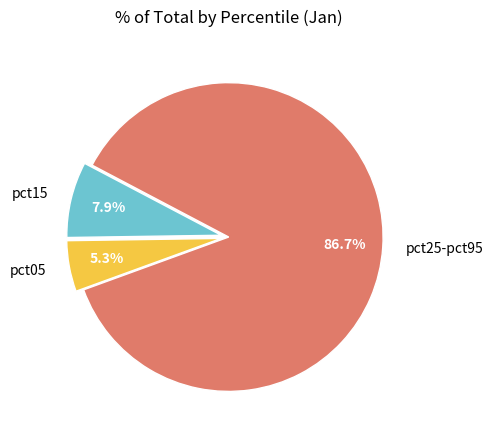

Which category accounts for the majority?

pct25-pct95